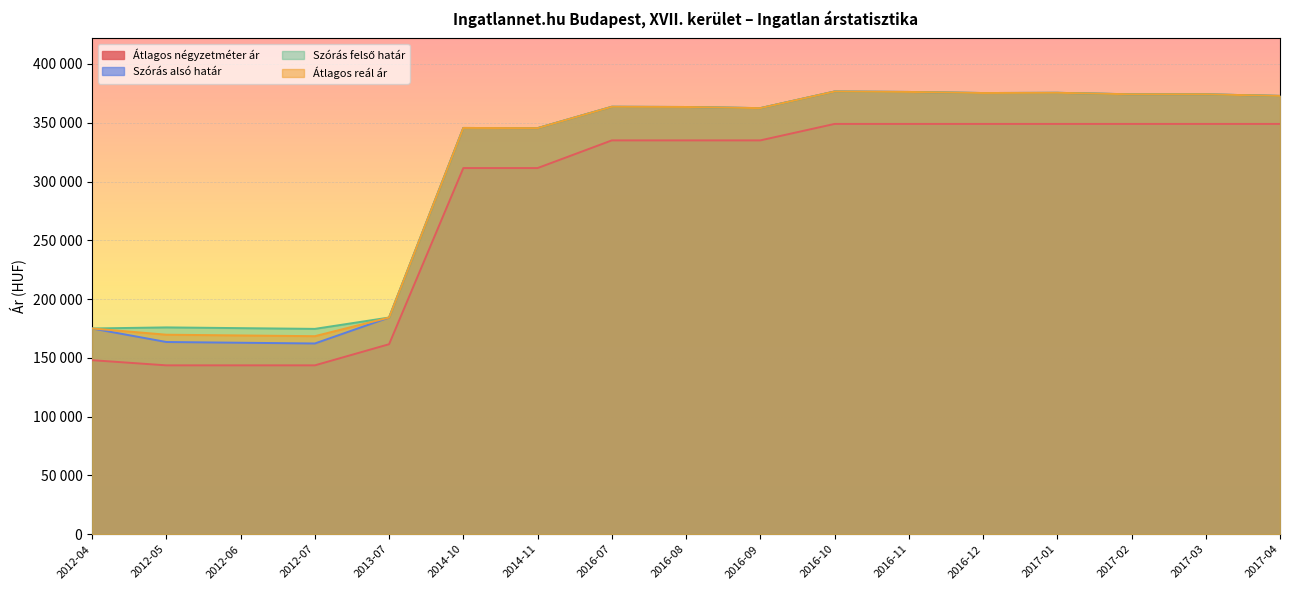

What is the label of the 2nd point from the right?

2017-03